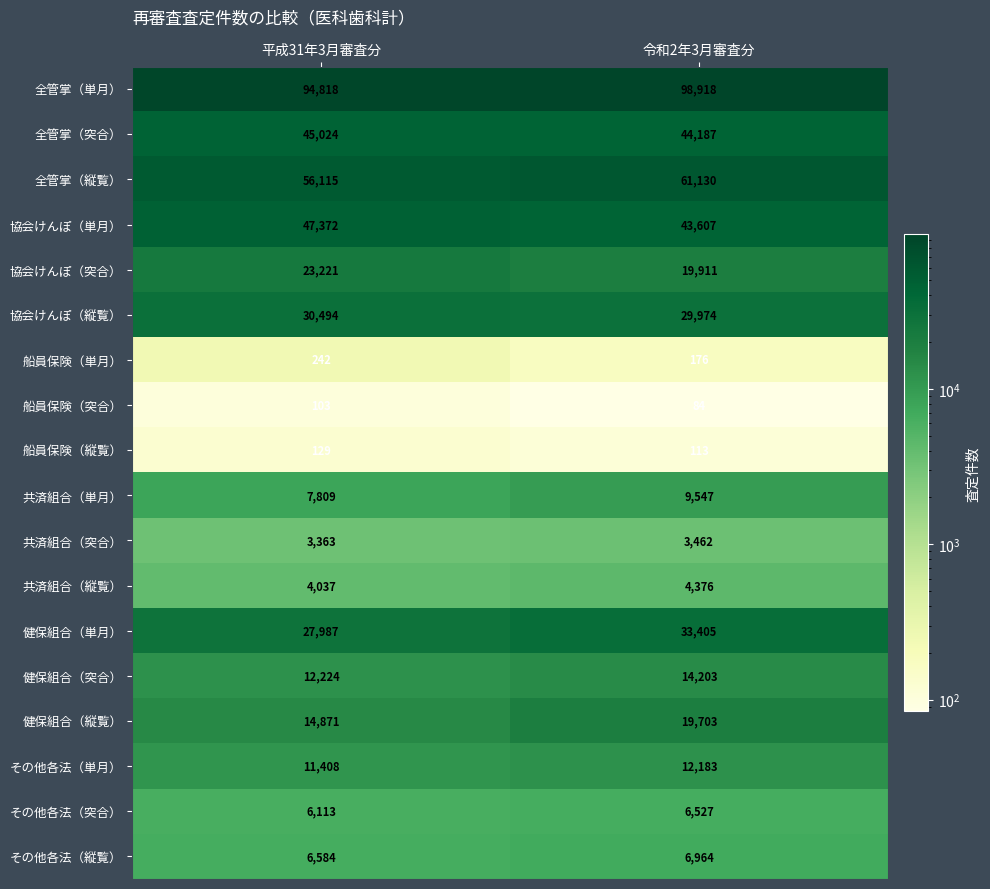

Which series has the largest total across all categories?

全管掌（単月）